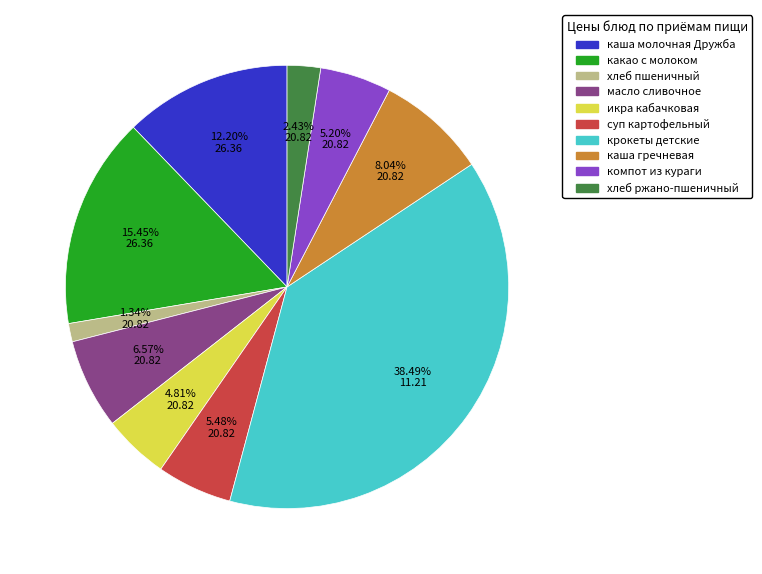

Which slice is the smallest?

хлеб пшеничный